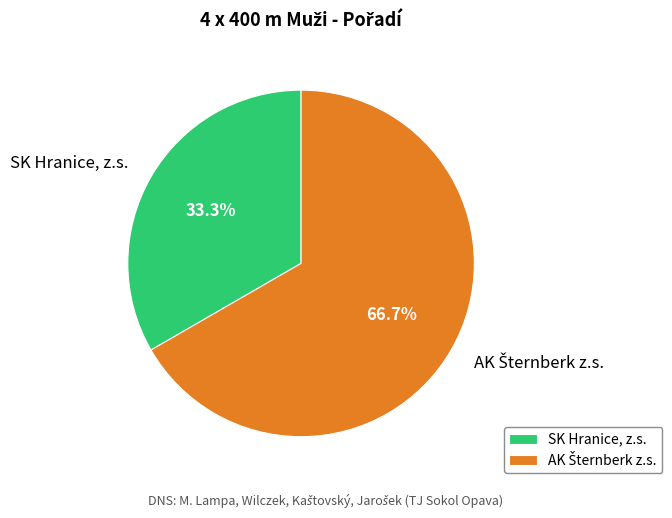

To the nearest percent, what percentage of the pie is SK Hranice, z.s.?

33%